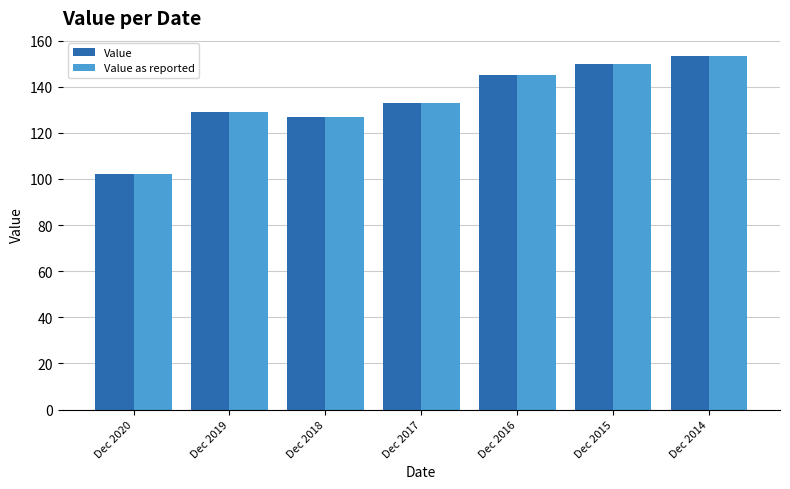

How many distinct data groups are displayed?

2